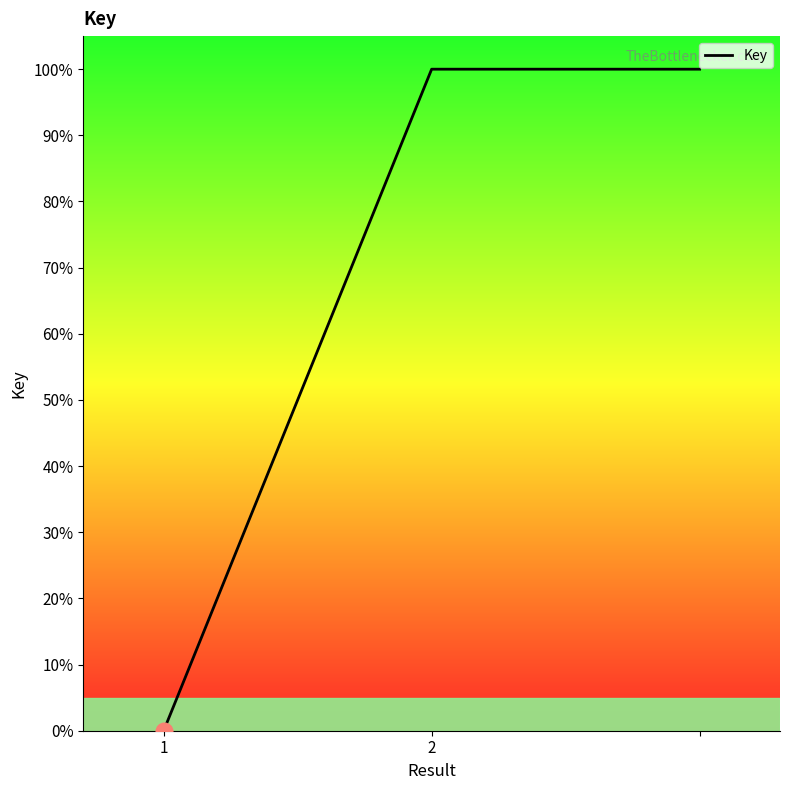

How many lines are shown in the chart?

1